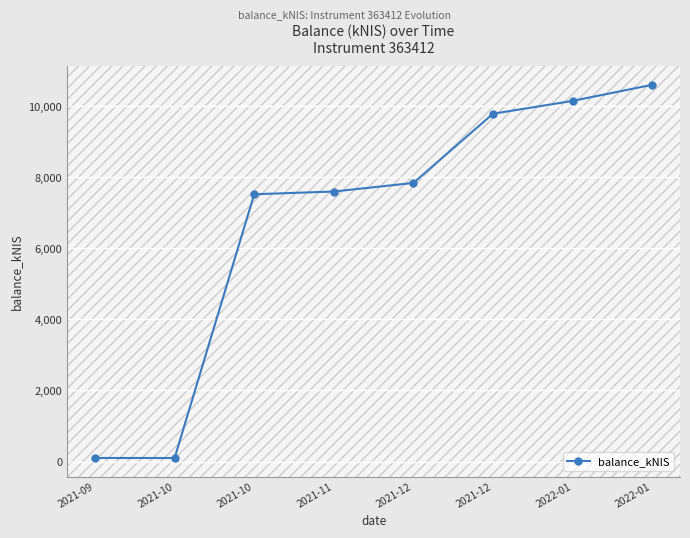

How many lines are shown in the chart?

1